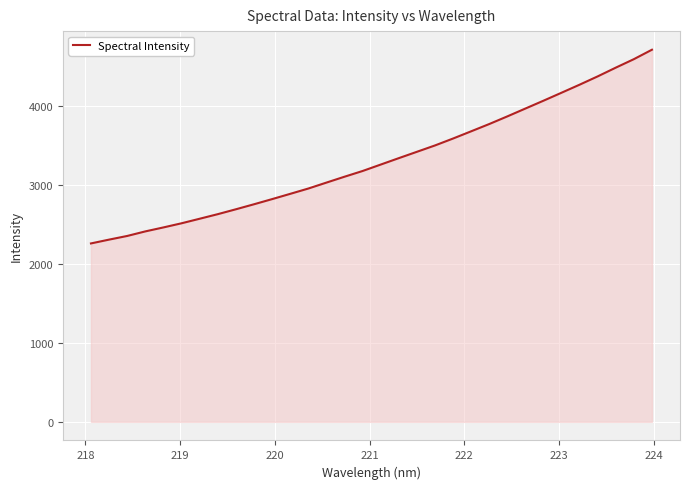

What is the difference between the maximum and minimum values?

2451.5